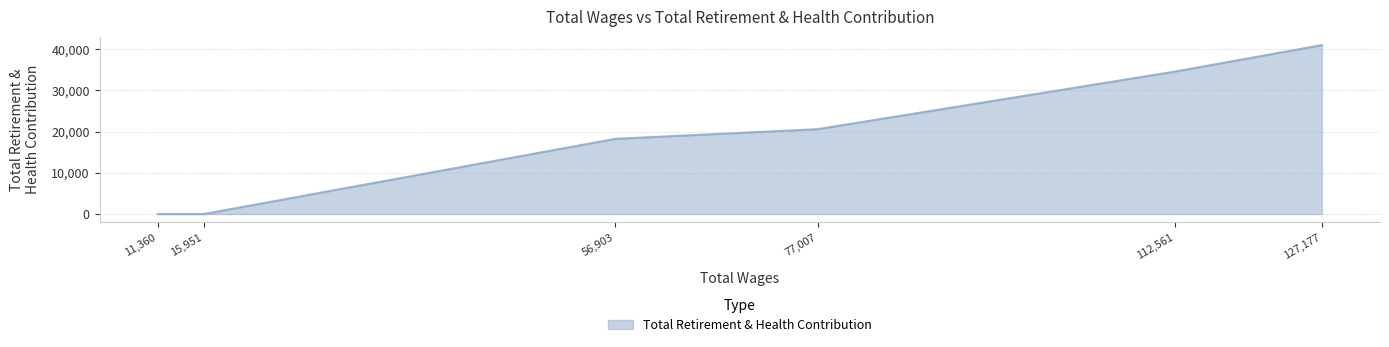

True or false: the data has more than 2 interior local peaks.

False